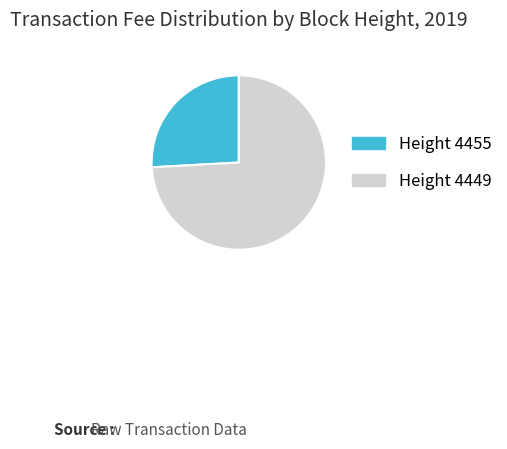

Is there any slice that represents more than half of the pie?

Yes